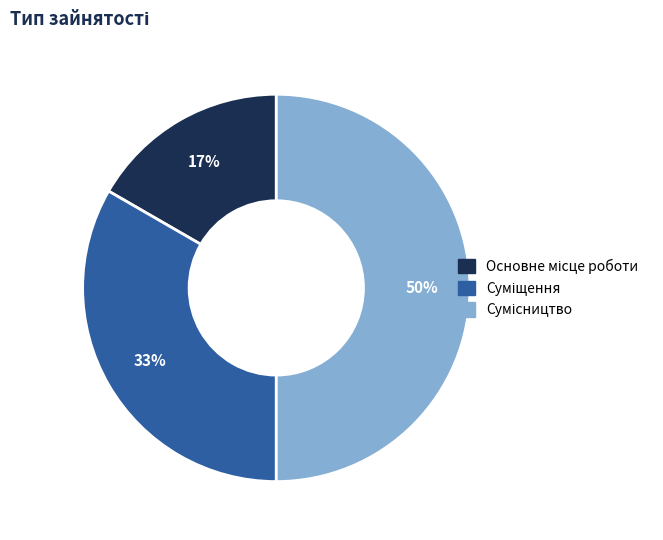

To the nearest percent, what is the difference between the largest and smallest slice percentages?

33%